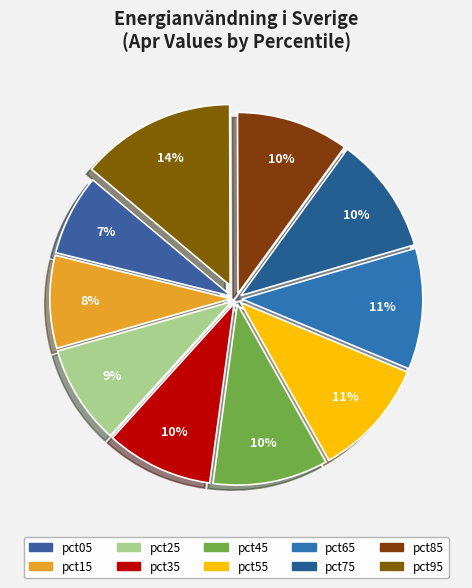

To the nearest percent, what portion does pct45 represent?

10%